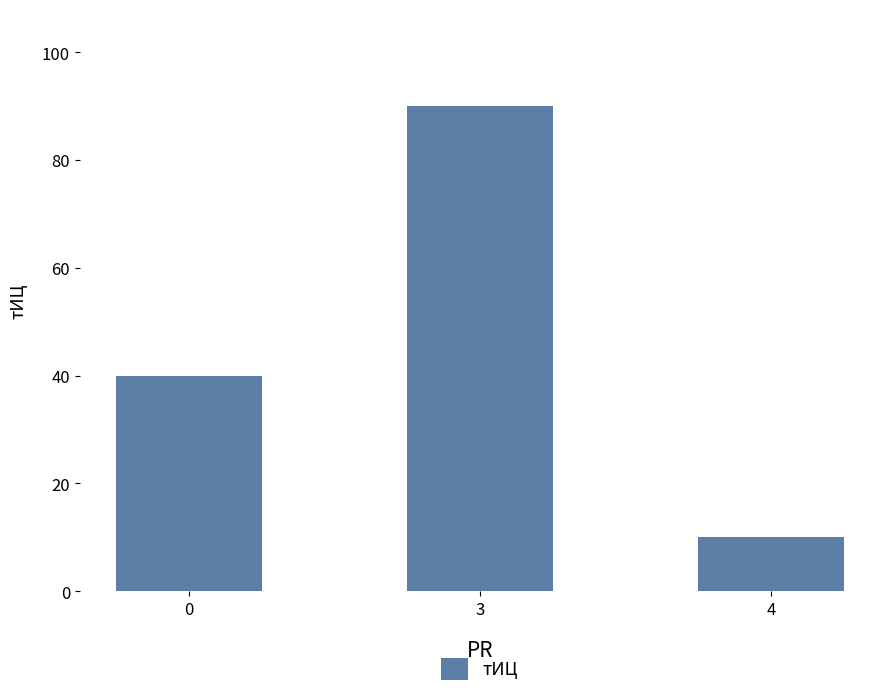

Is it true that the value at 3 is 40?

False